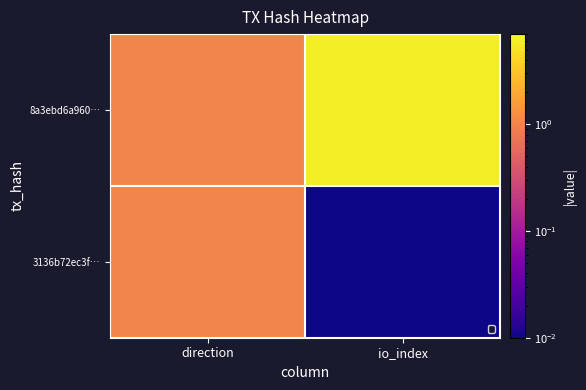

Reading left to right, transcribe all the data shown in this chart.

8a3ebd6a960…: direction=1.0	io_index=6.0
3136b72ec3f…: direction=1.0	io_index=0.0